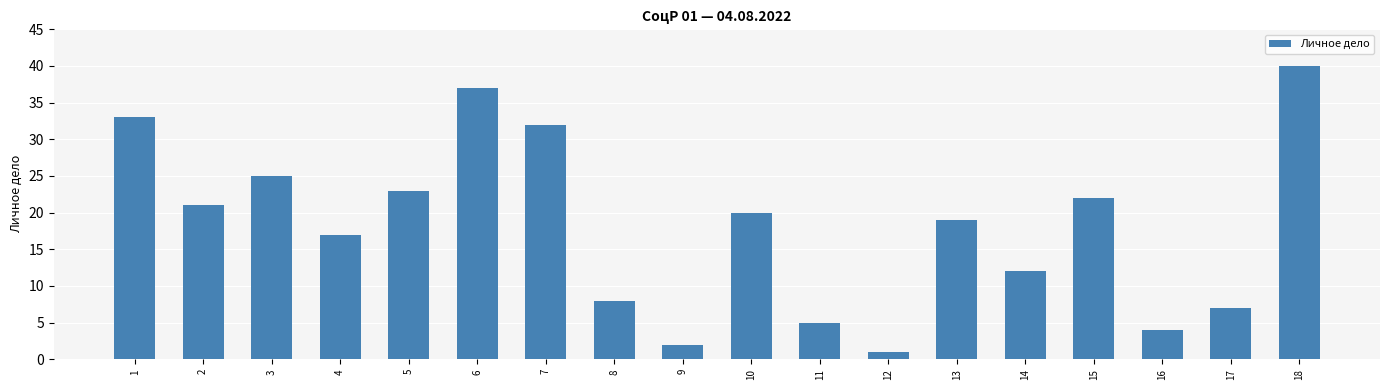

What is the value of the 15th bar from the left?

22